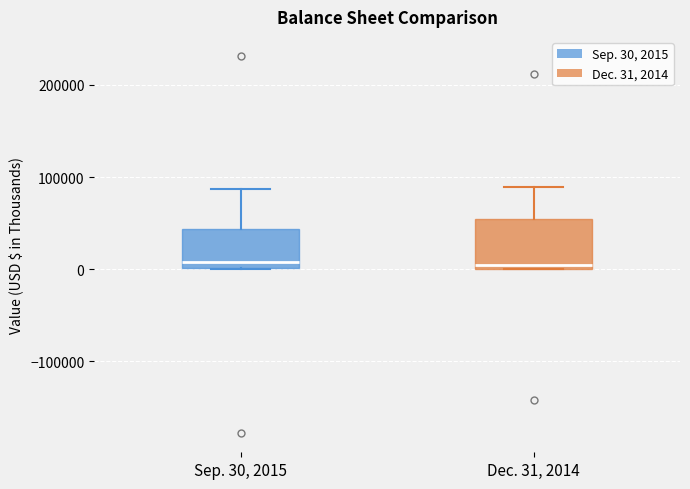

Where does the upper whisker of the box for Dec. 31, 2014 end on the y-axis? The values are not printed on the chart, so give them approximately, as read against the axis.

90000